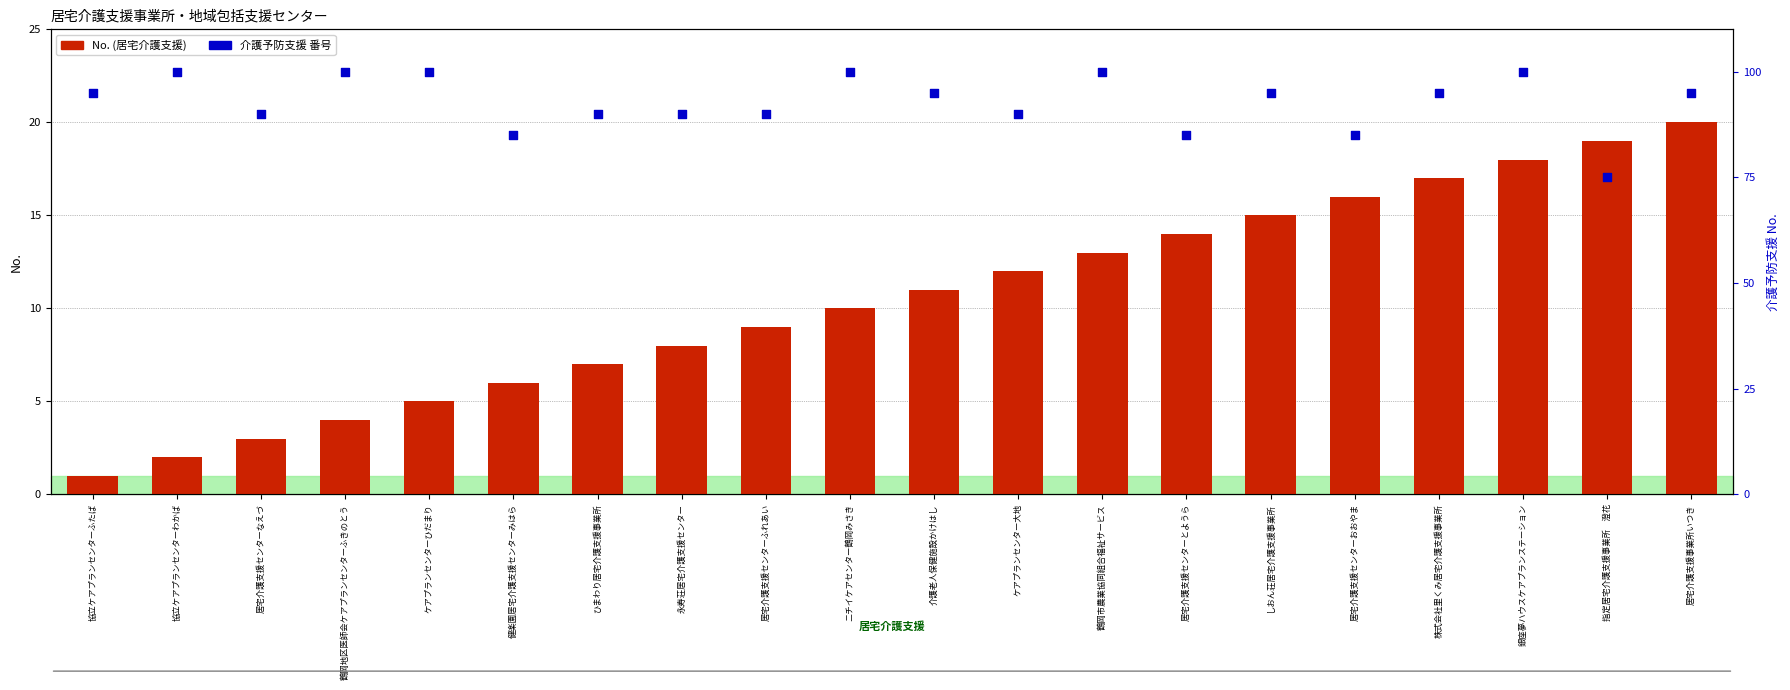

What is the total value across all series at ニチイケアセンター鶴岡みさき?

110